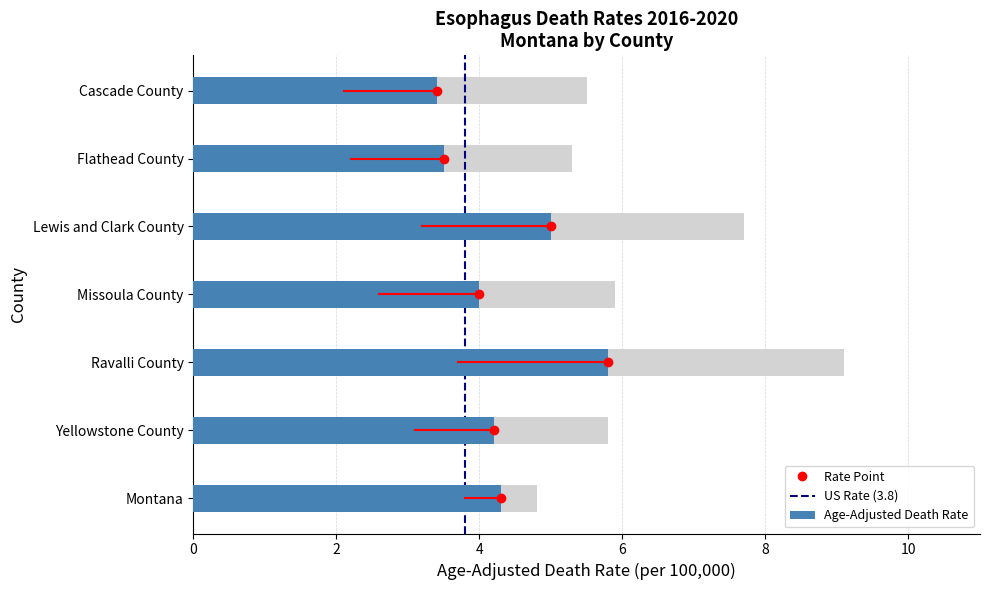

What is the label of the 4th bar from the left?

Missoula County